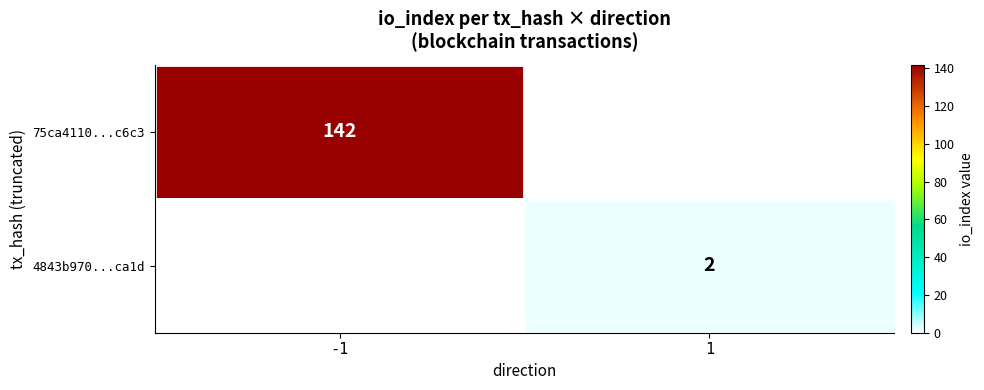

At which category does the chart reach its minimum across all series?

1